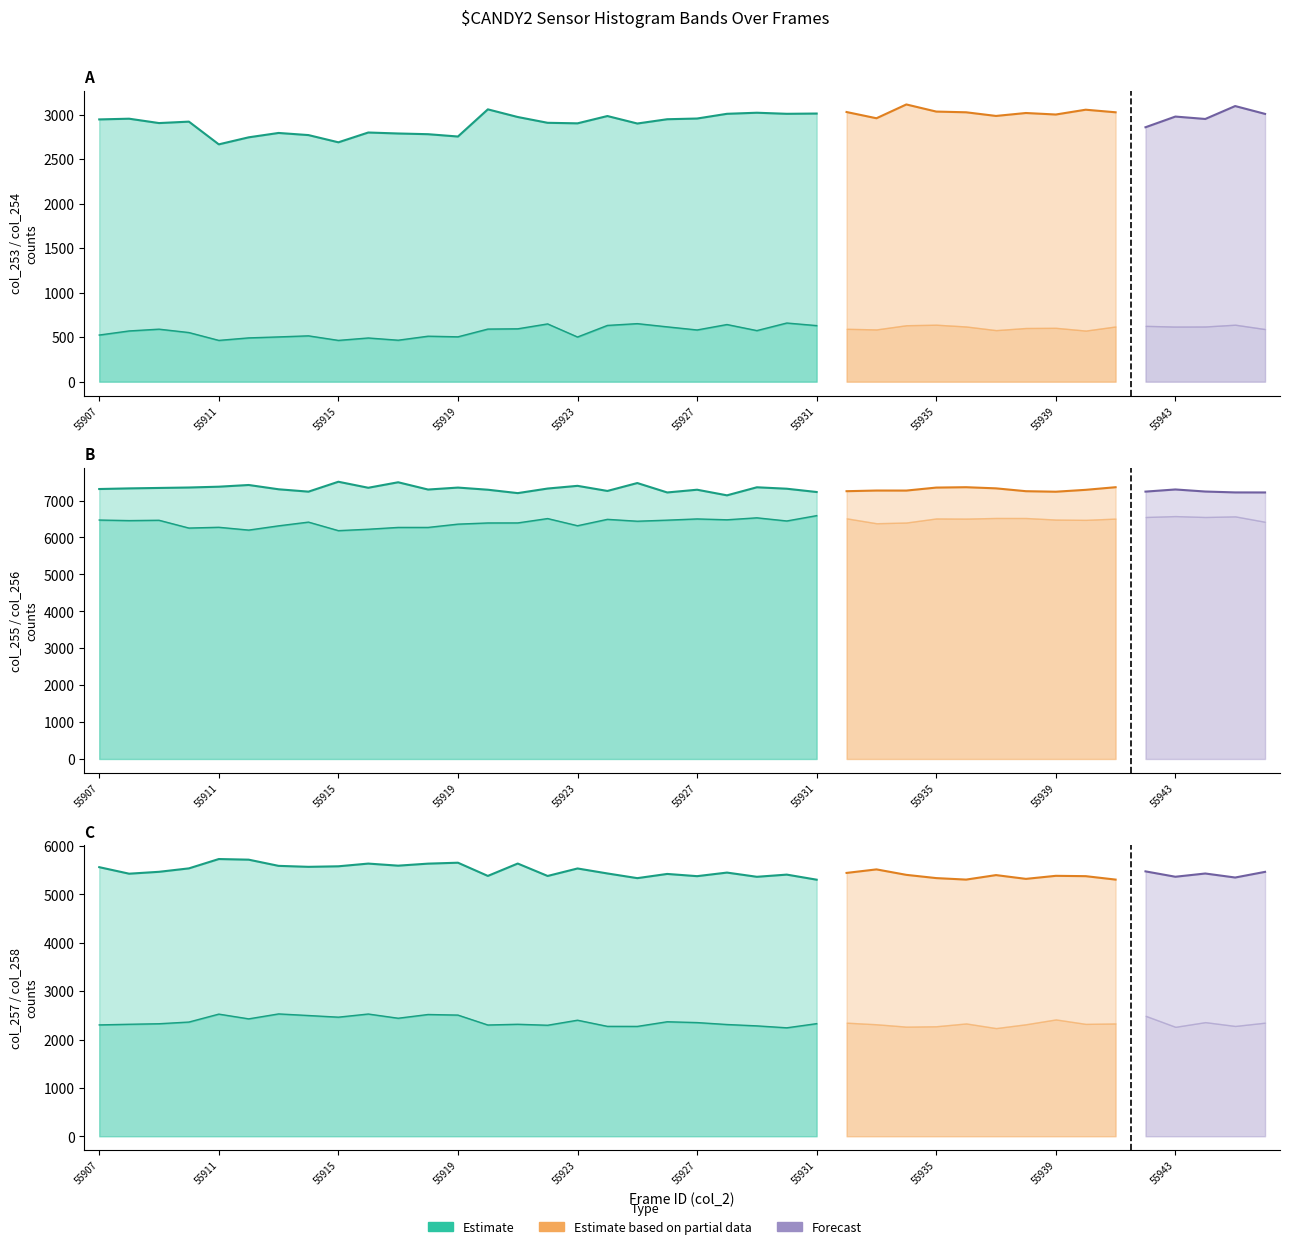

At which category does col_256 reach its first local valley?

55914